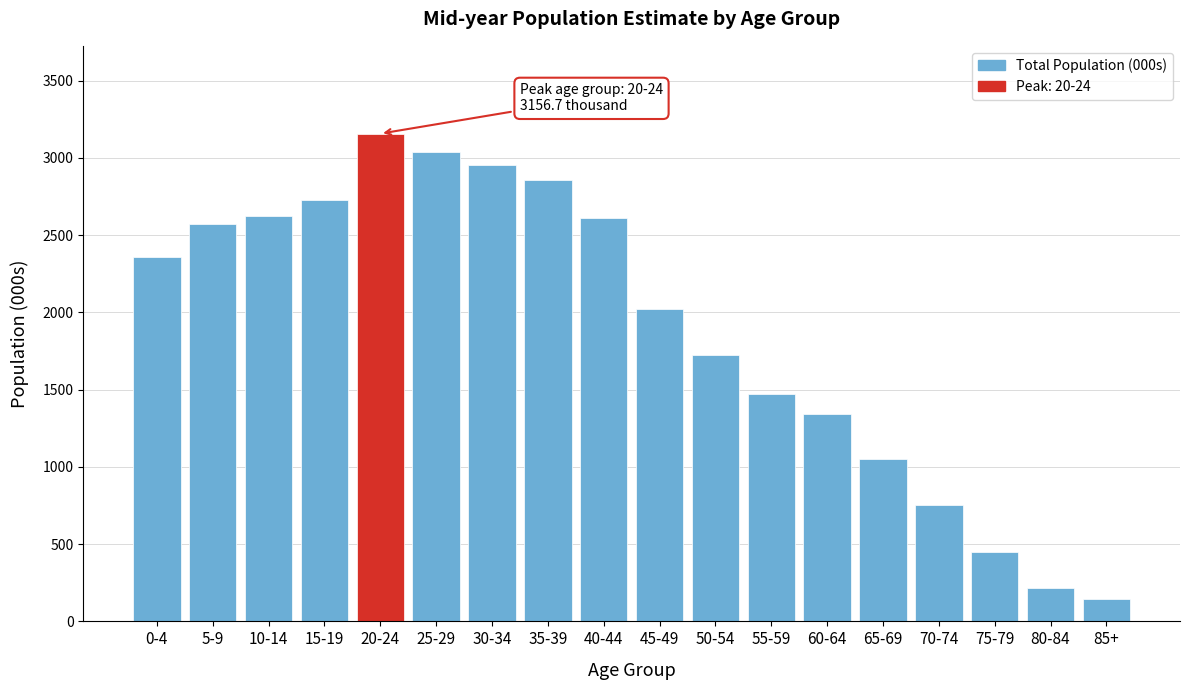

What is the difference between the maximum and second lowest values?

2941.4